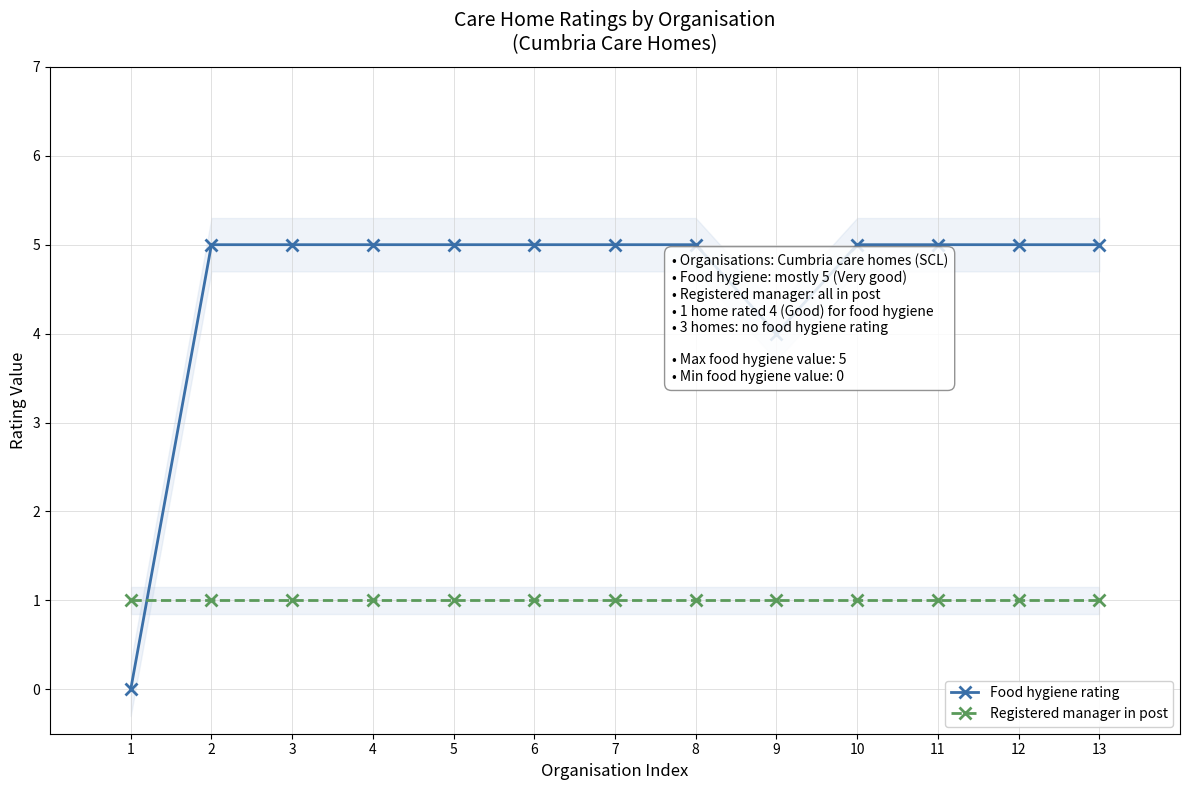

Which series has the largest range (max minus min)?

Food hygiene rating